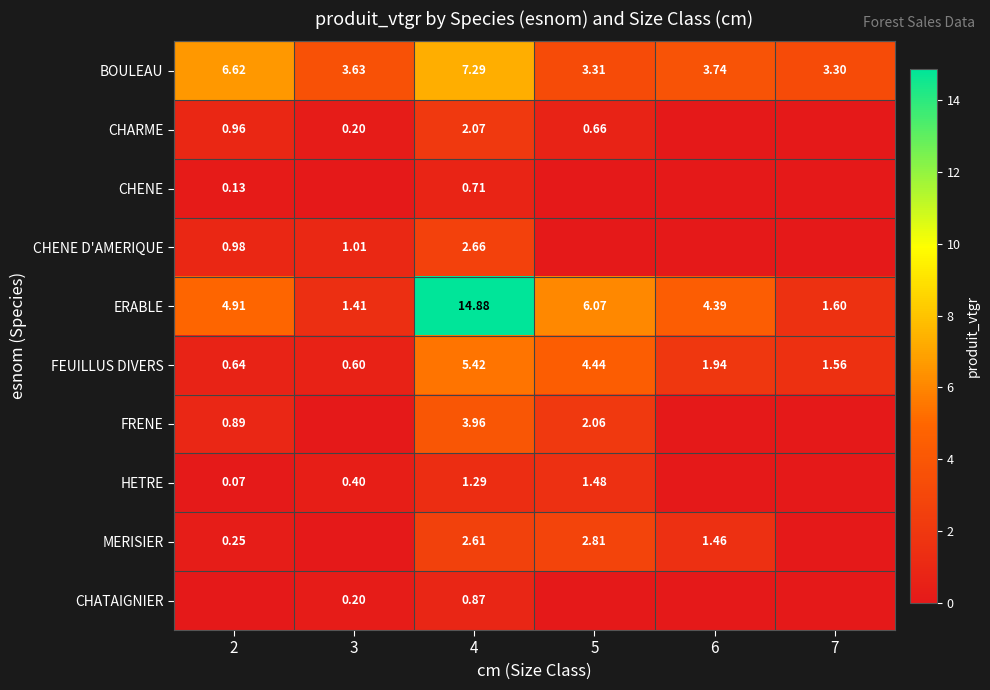

Between 4 and 3, which is larger?

4